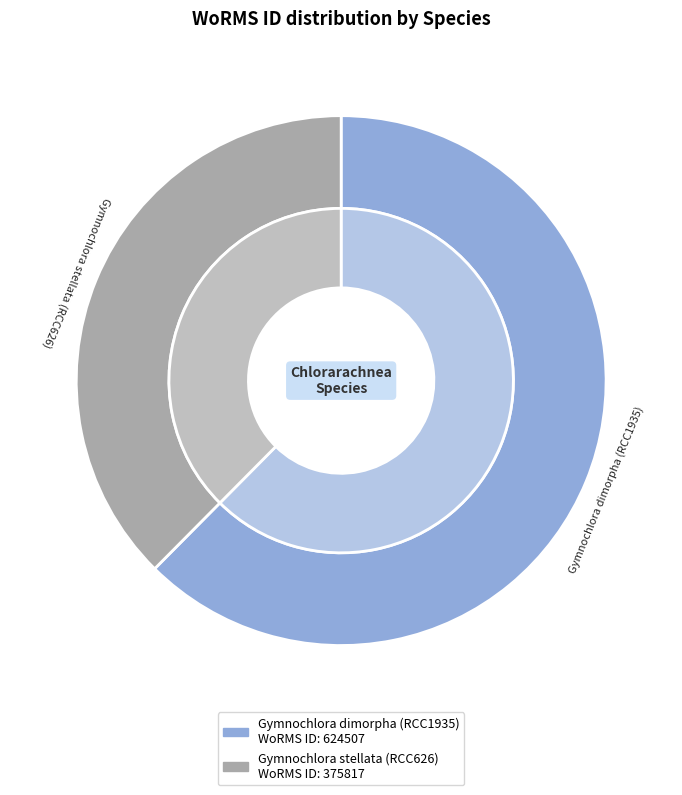

To the nearest percent, what is the average slice percentage?

50%